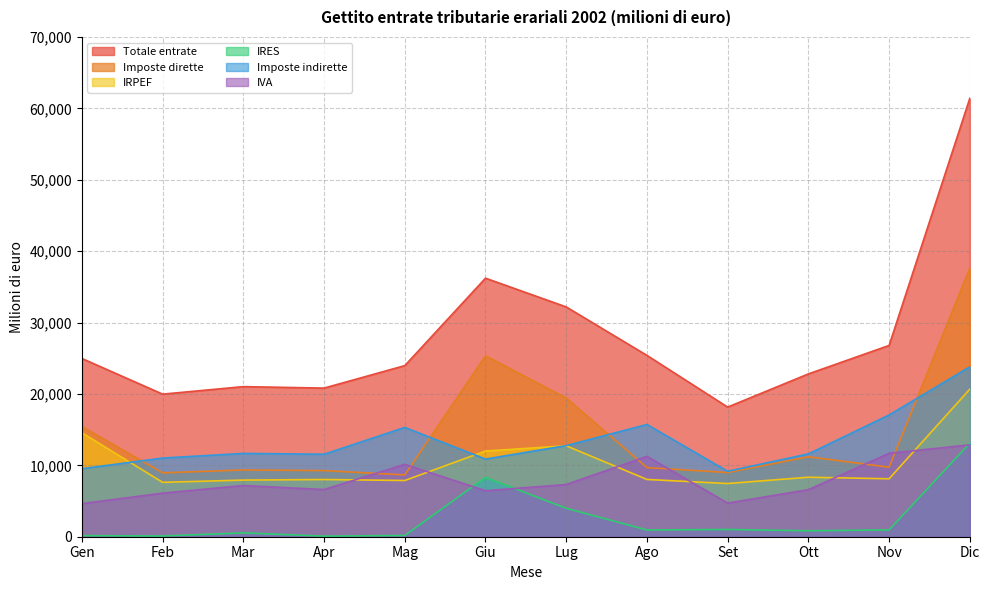

What is the minimum value for Imposte dirette?

8657